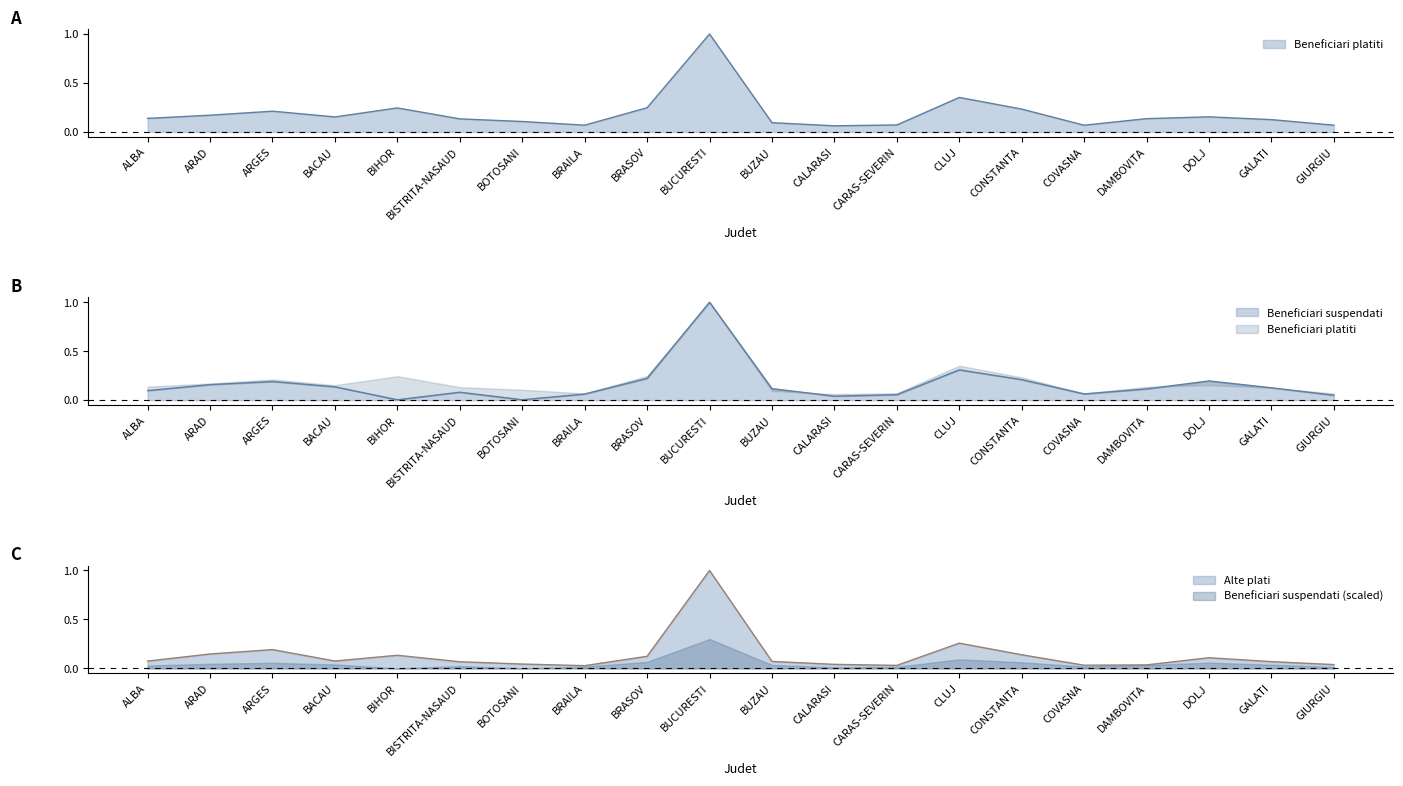

At which label does Beneficiari suspendati reach its peak?

BUCURESTI